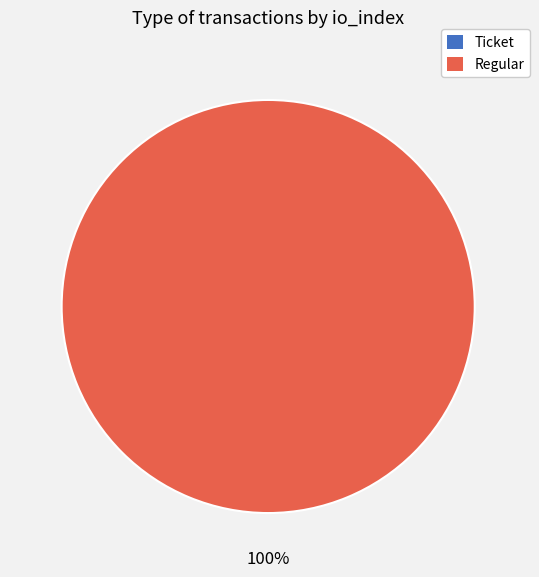

How many slices are in this pie chart?

2